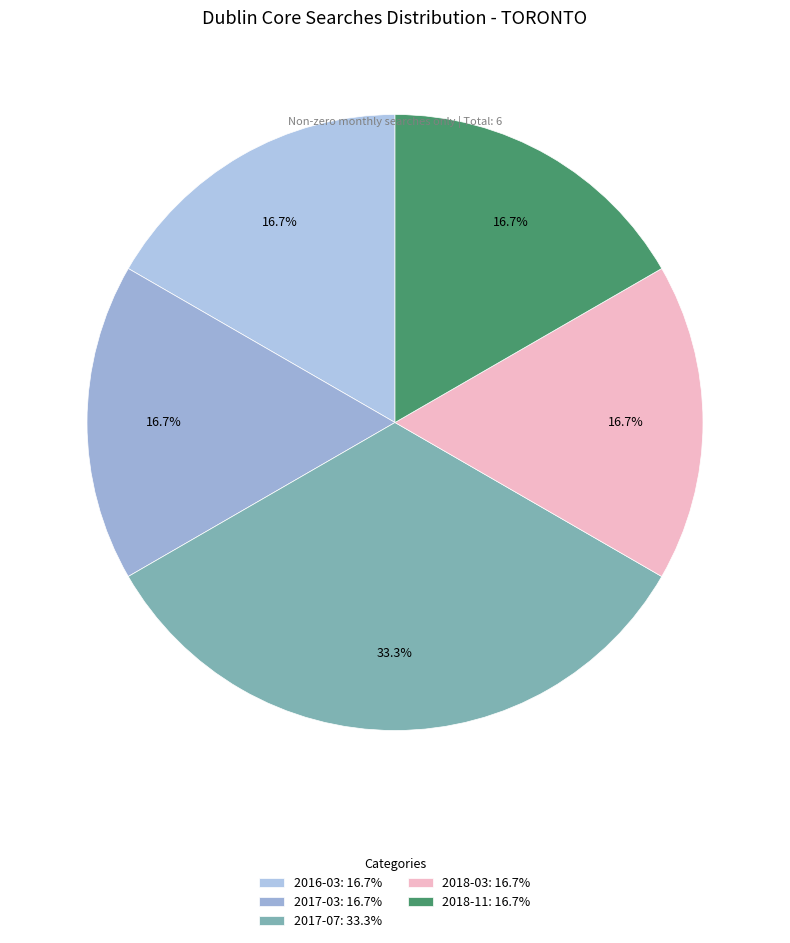

What is the total percentage of 2017-07 and 2018-11?

50.0%